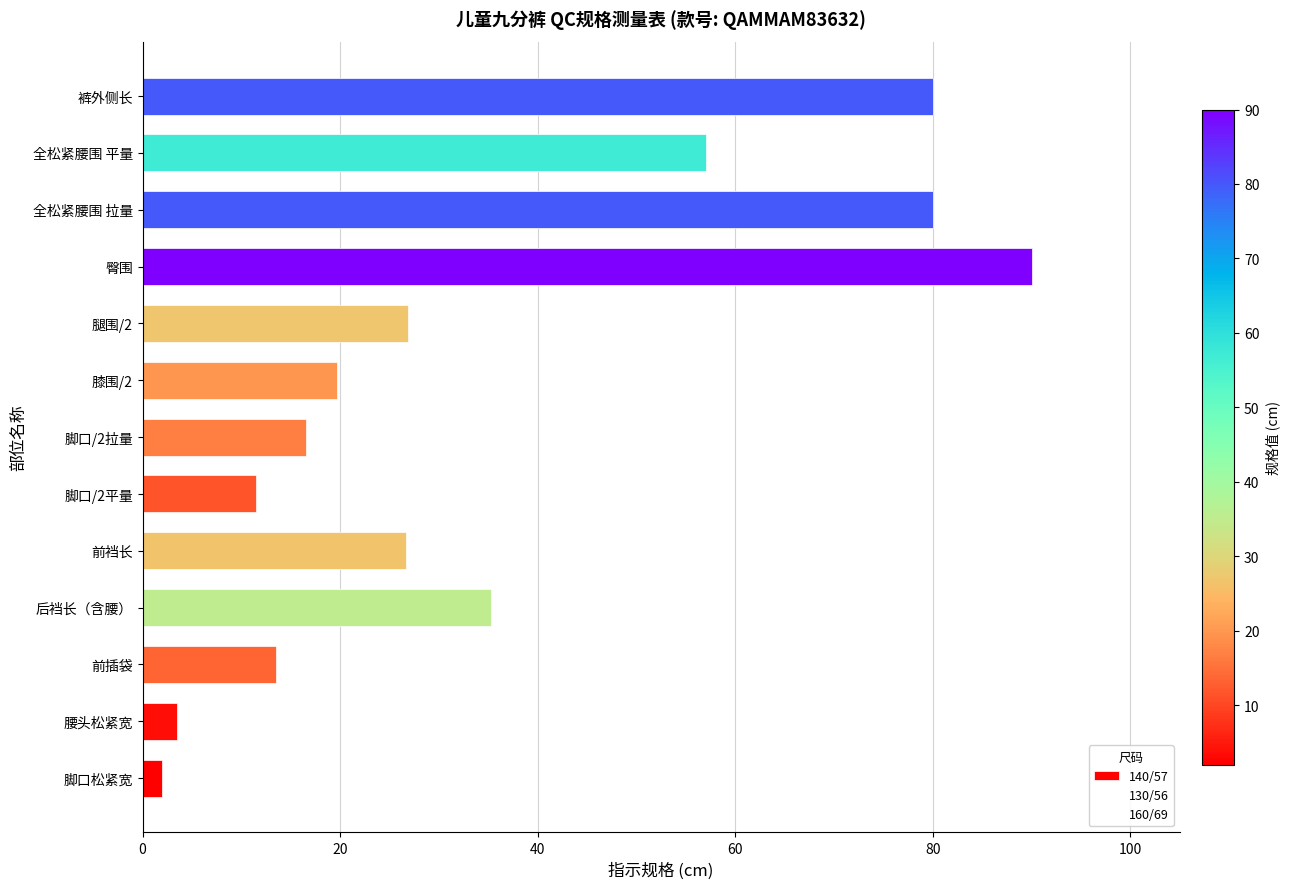

What is the minimum value shown in the chart?

2.0